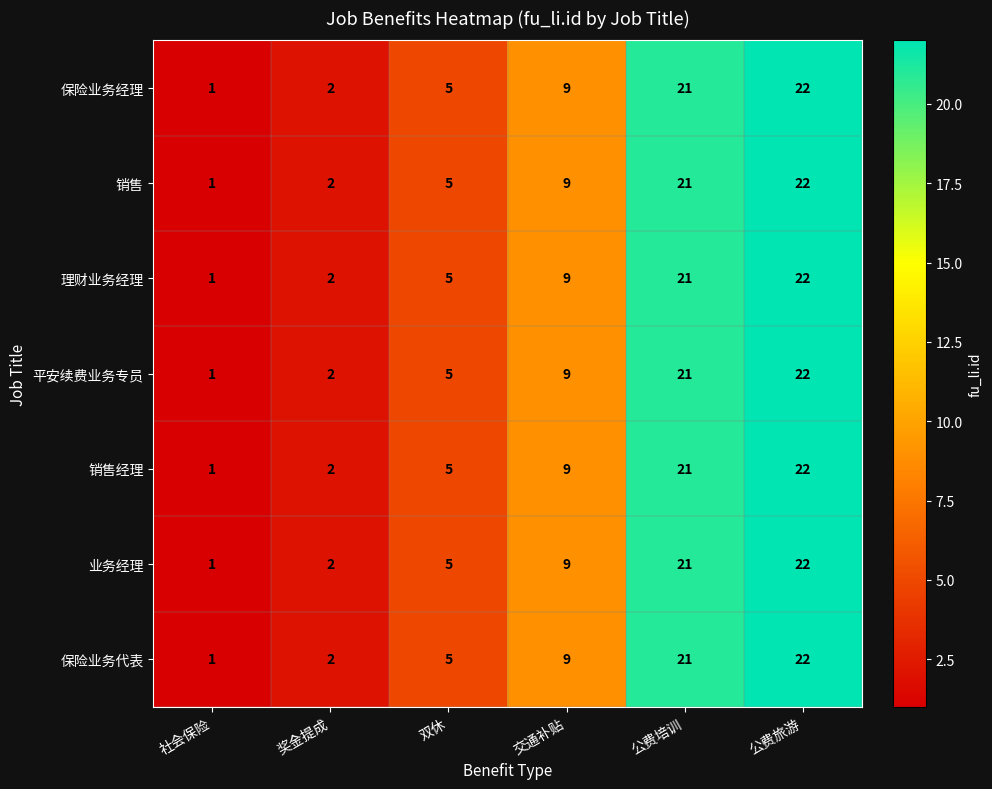

Is it true that 业务经理 equals 1 at 社会保险?

True